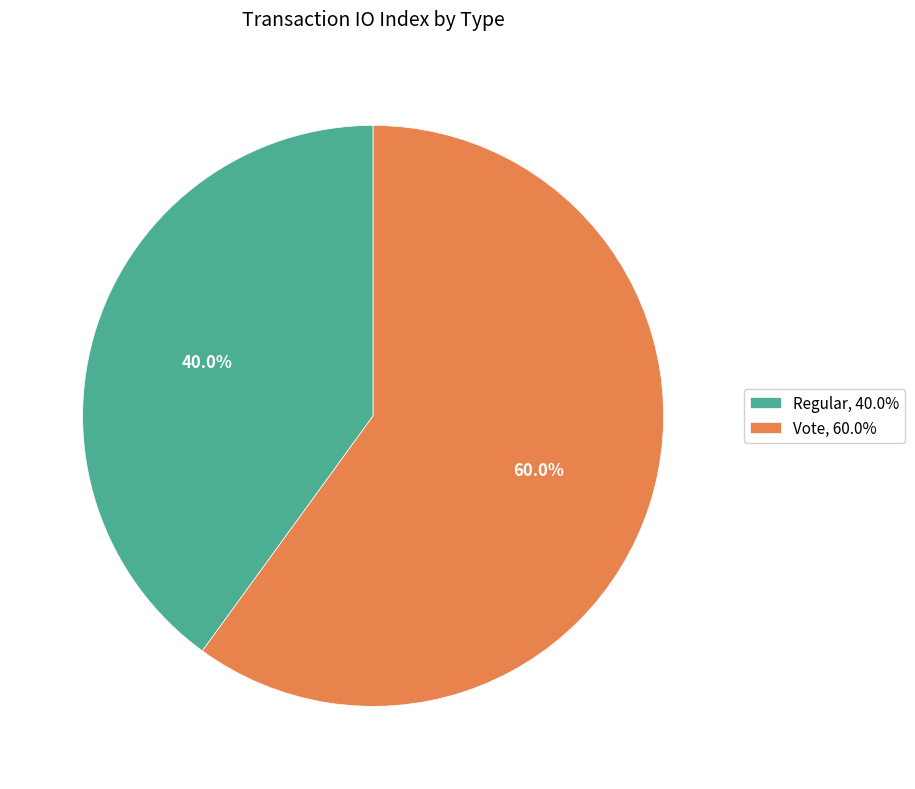

How many slices are in this pie chart?

2